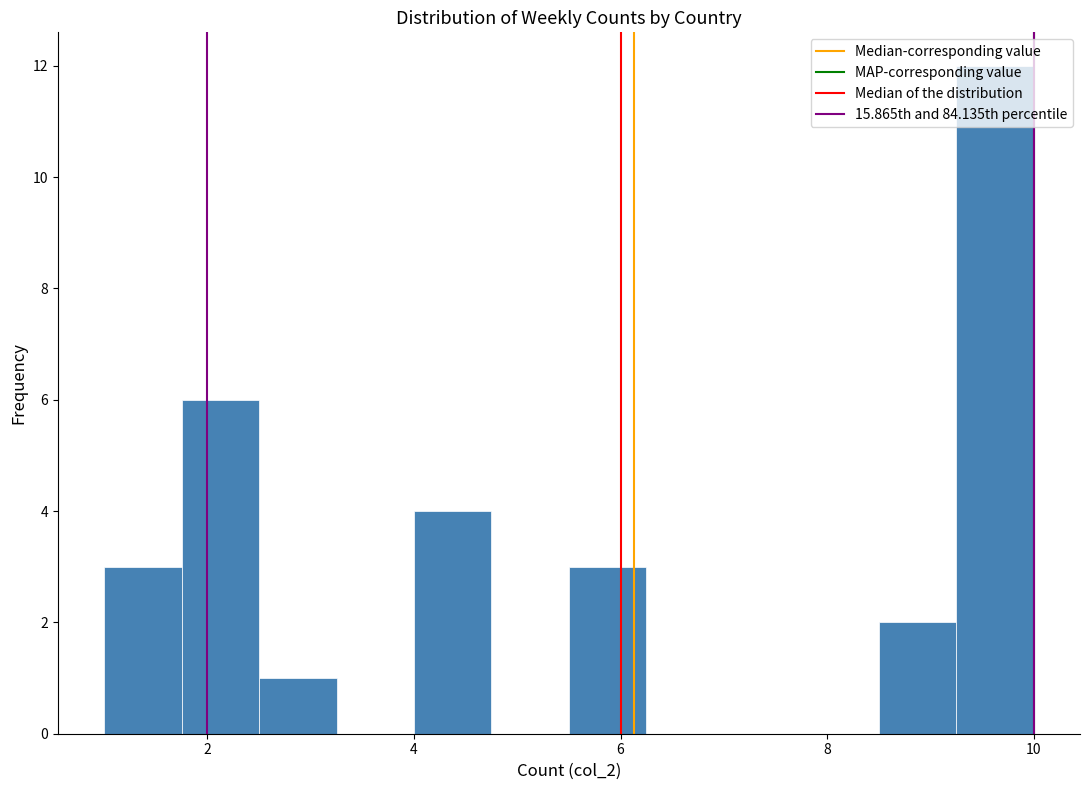

Read against the x-axis, roughly where is the centre of the tallest bar?

9.6